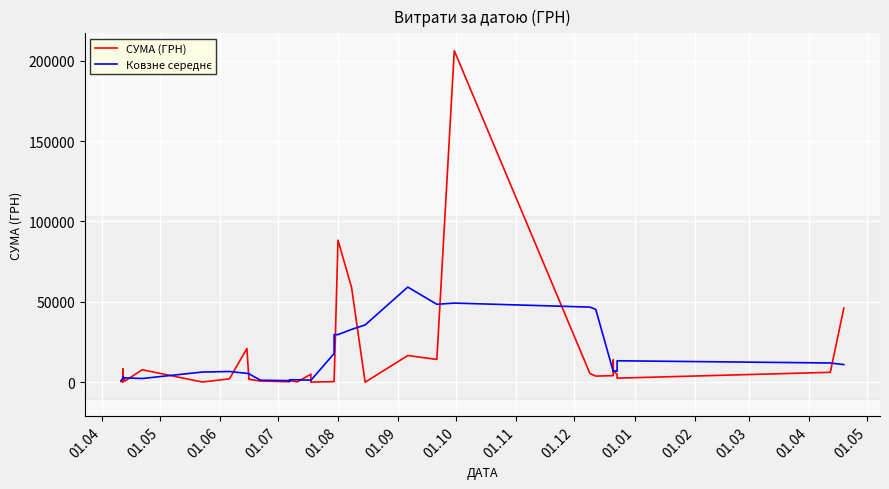

What is the value of the Ковзне середнє point at the 8th from the left?

2719.8